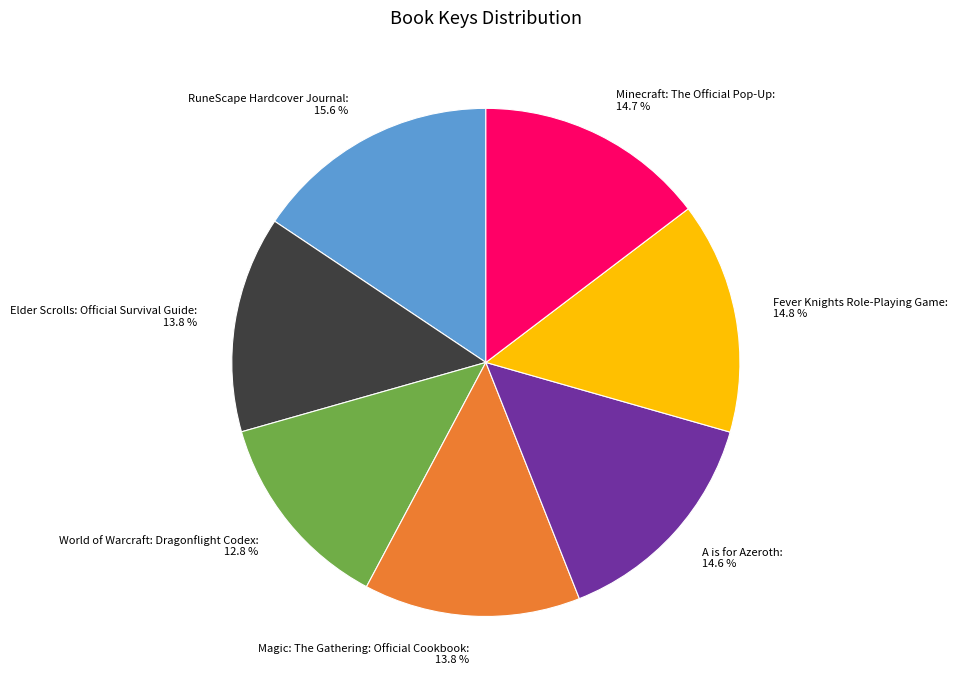

Count the number of slices in the pie.

7